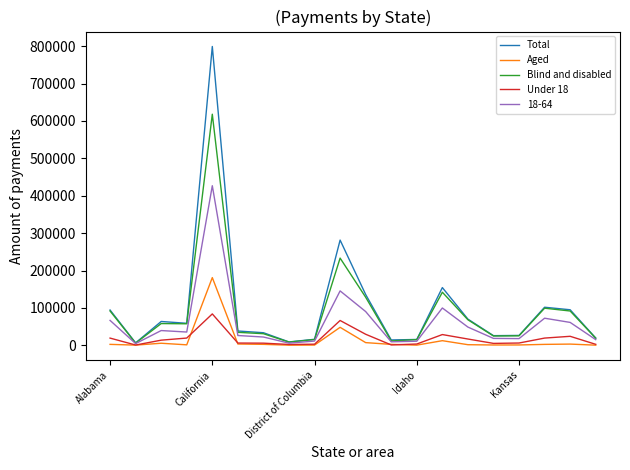

What is the maximum value shown in the chart?

799179